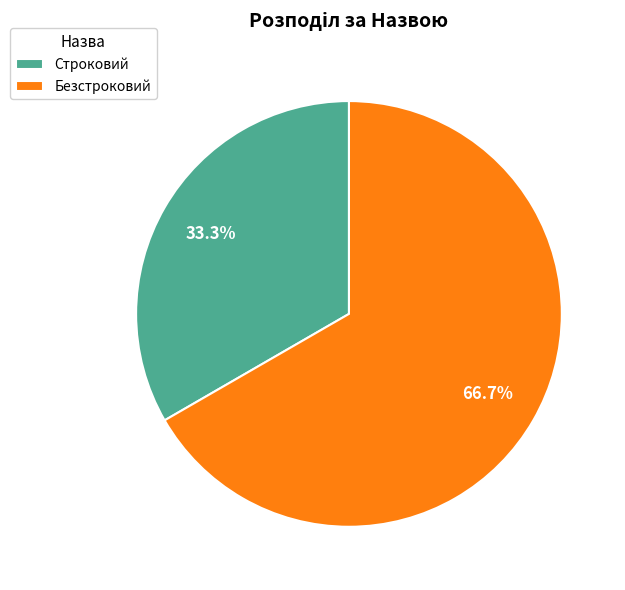

How many segments does this pie chart have?

2